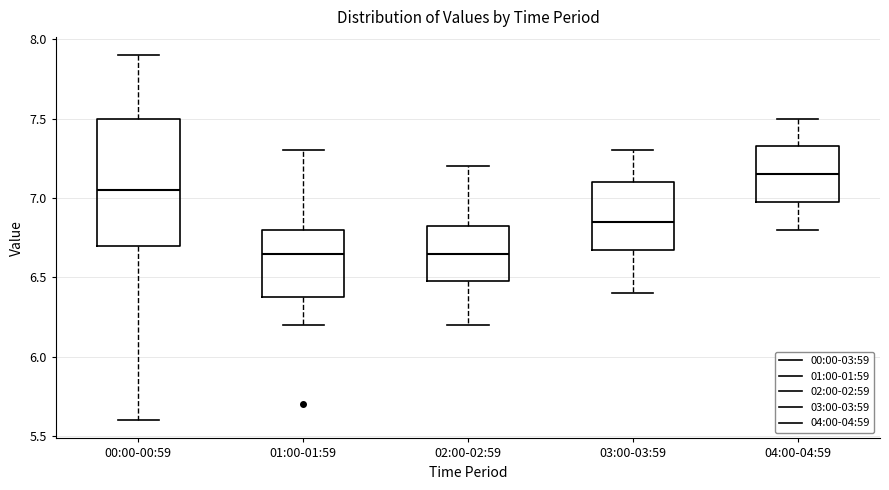

Comparing the boxes themselves (not the whiskers), which one is the tallest?

00:00-00:59